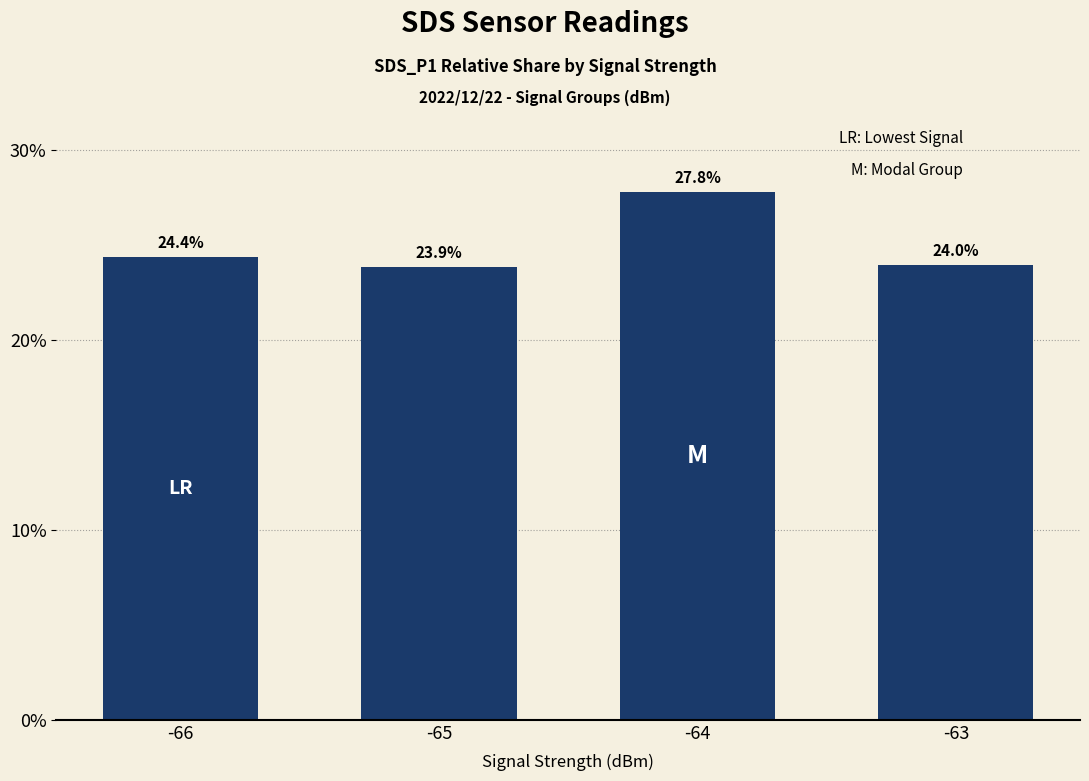

The chart shows a value of 13.1 at -65. True or false?

False